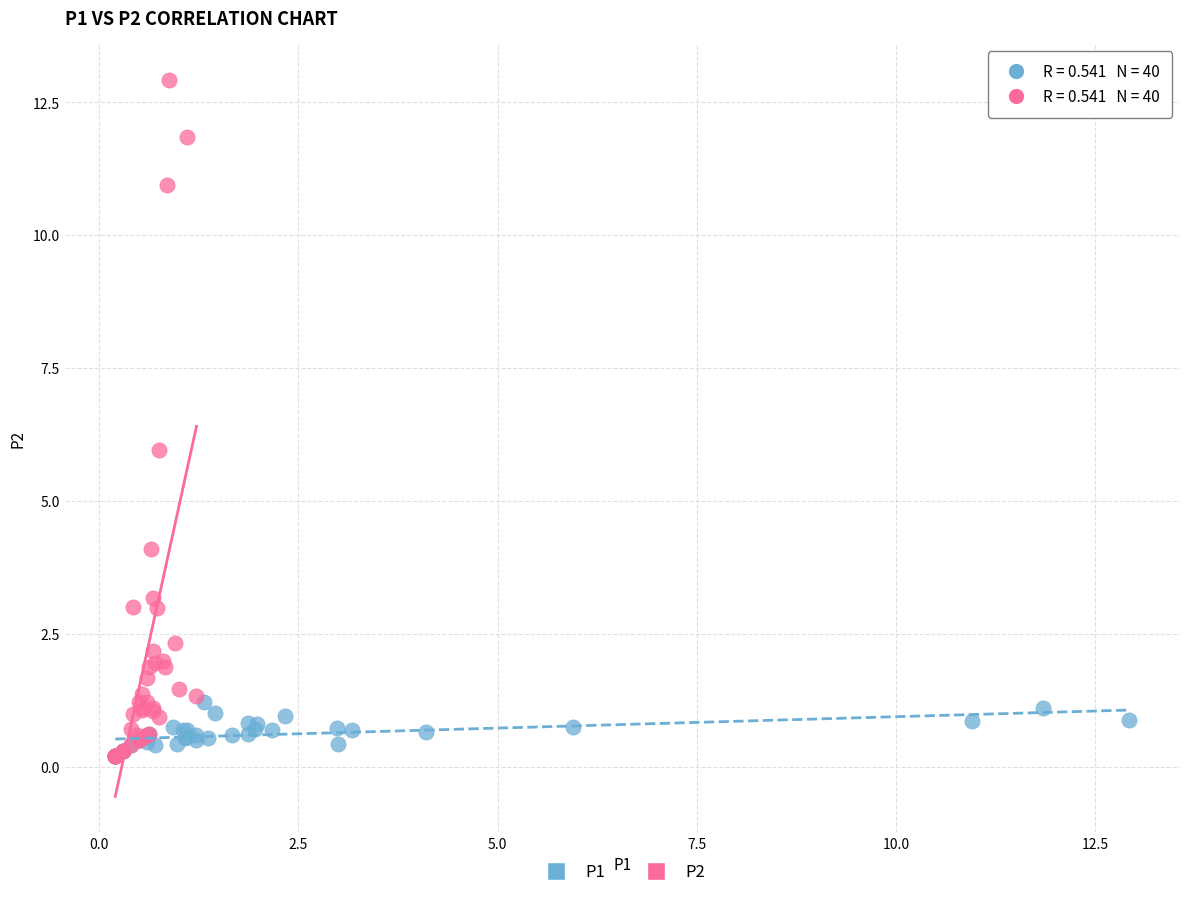

Which series has the largest Y range (max minus min)?

P2